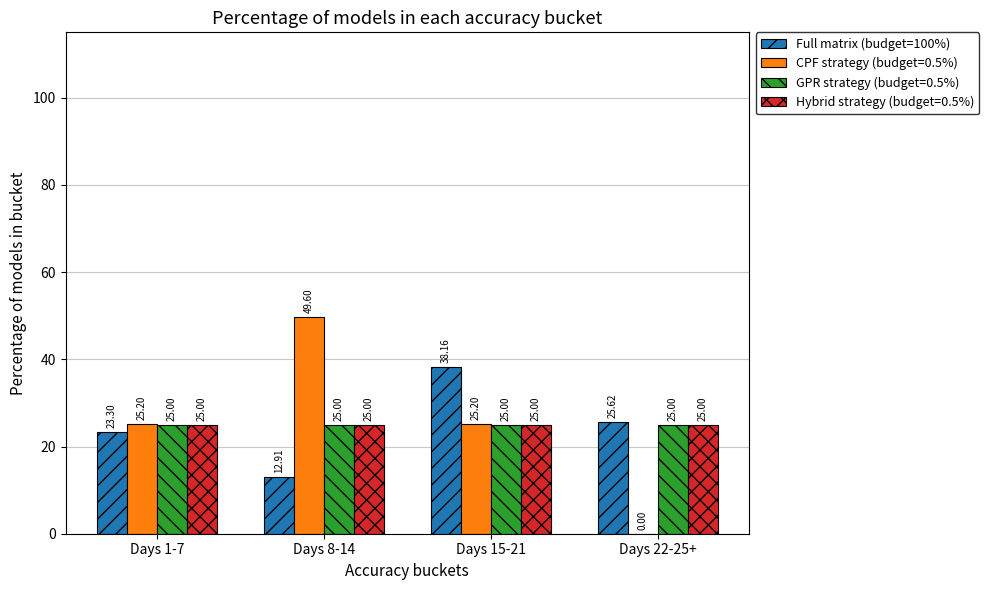

Between Days 8-14 and Days 15-21, which series saw the biggest shift?

Full matrix (budget=100%)